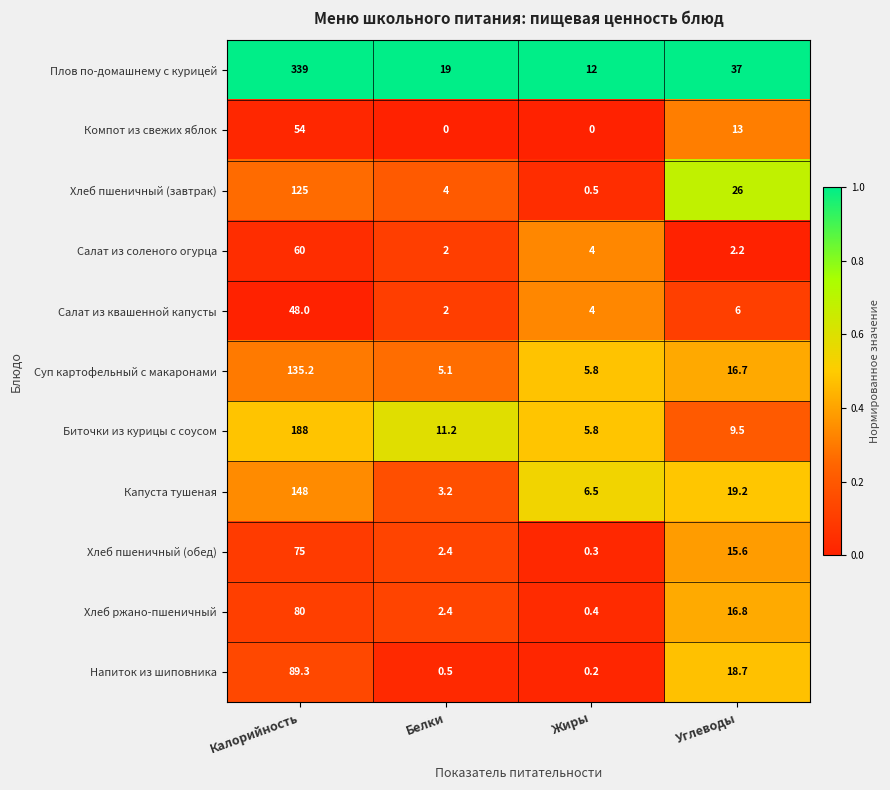

What is the total value across all series at Белки?

51.8